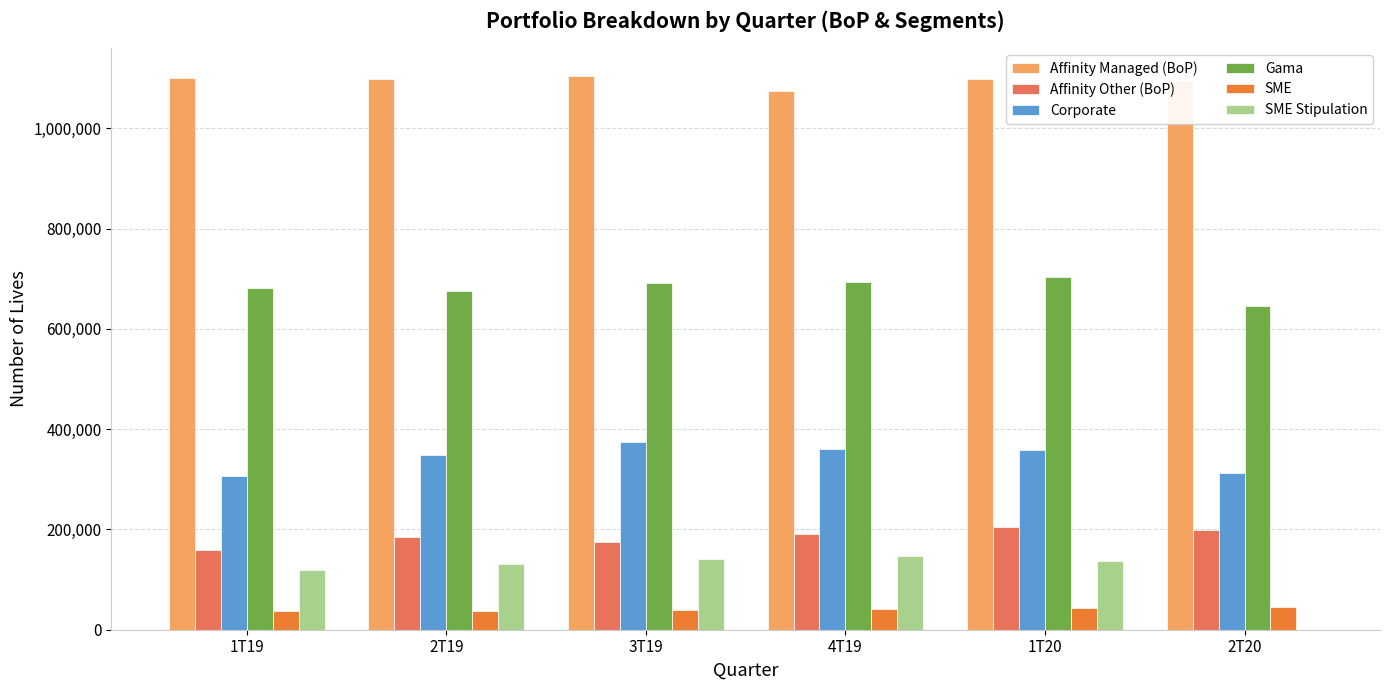

The value of Corporate at 2T20 is 311853. True or false?

True